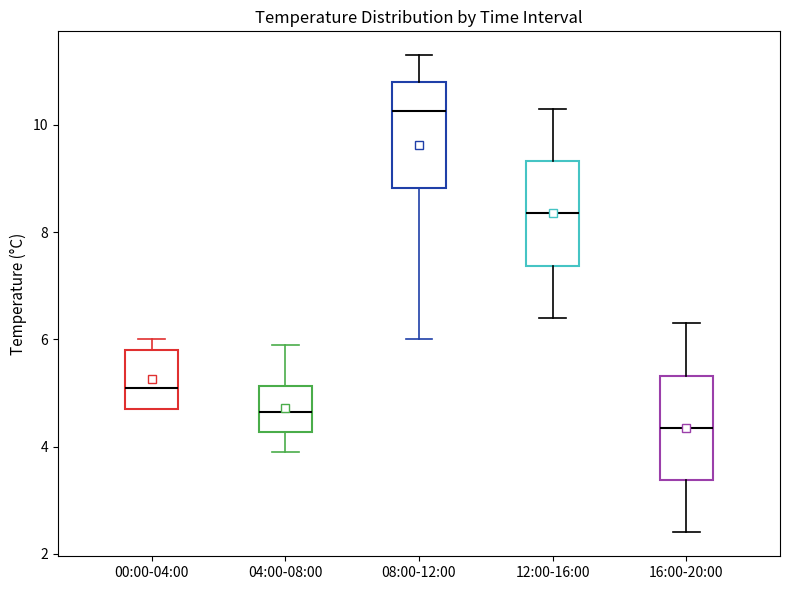

Where is the upper edge of the box for 00:00-04:00 on the y-axis? The values are not printed on the chart, so give them approximately, as read against the axis.

5.8